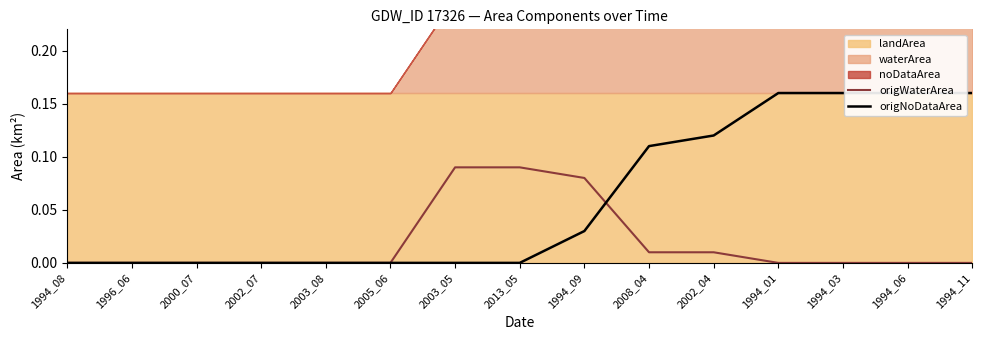

Which series has the largest total across all categories?

origNoDataArea